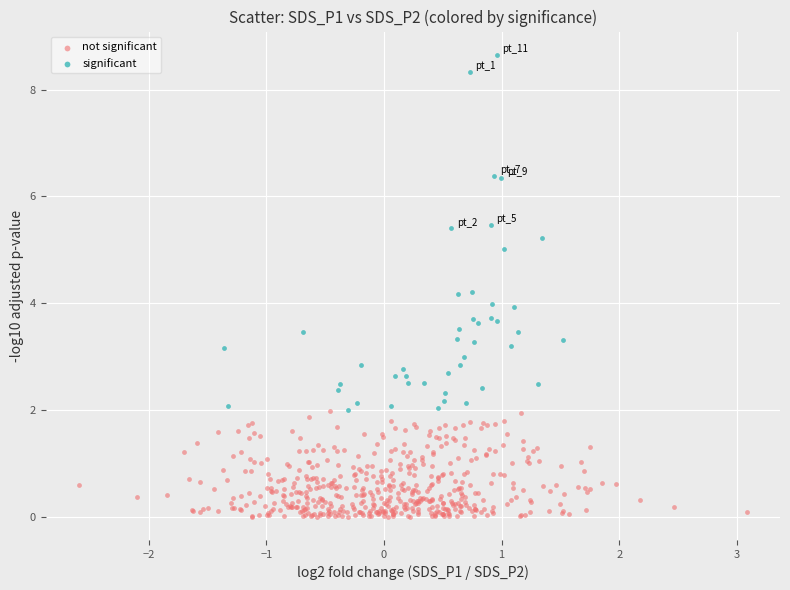

Which series contains the highest Y value?

significant